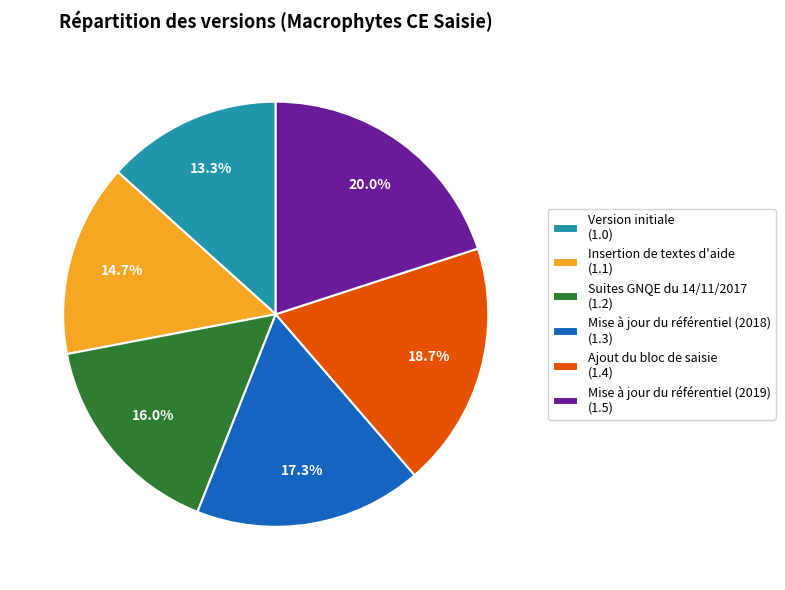

Is there a majority slice in this chart?

No